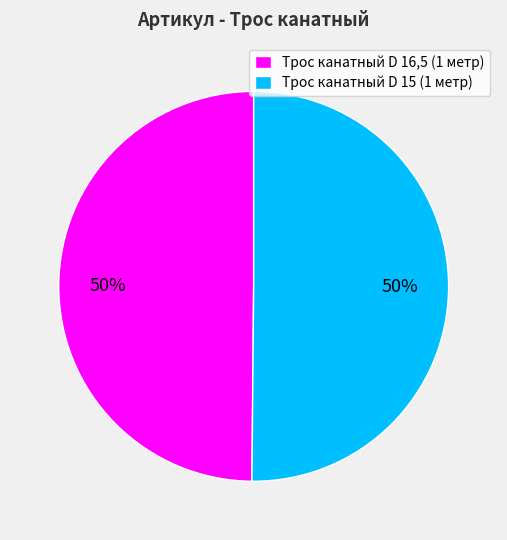

How many segments does this pie chart have?

2